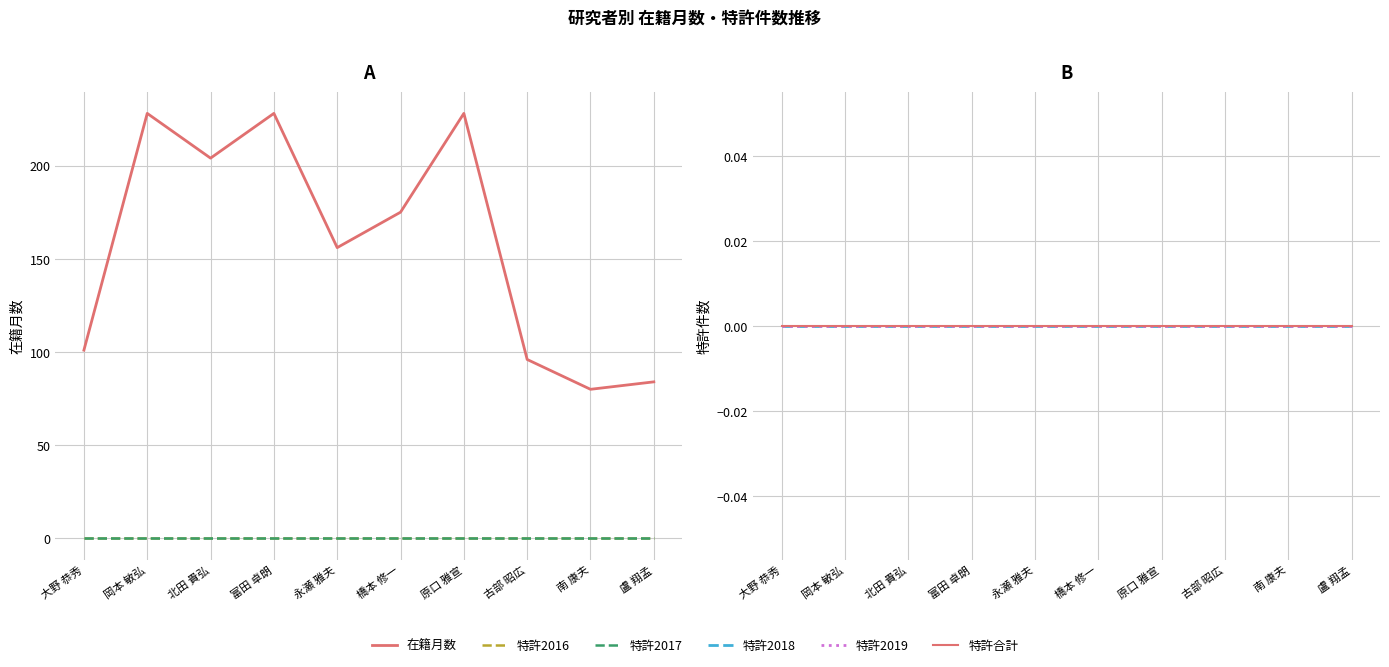

The value of 特許2018 at 北田 貴弘 is 0. True or false?

True